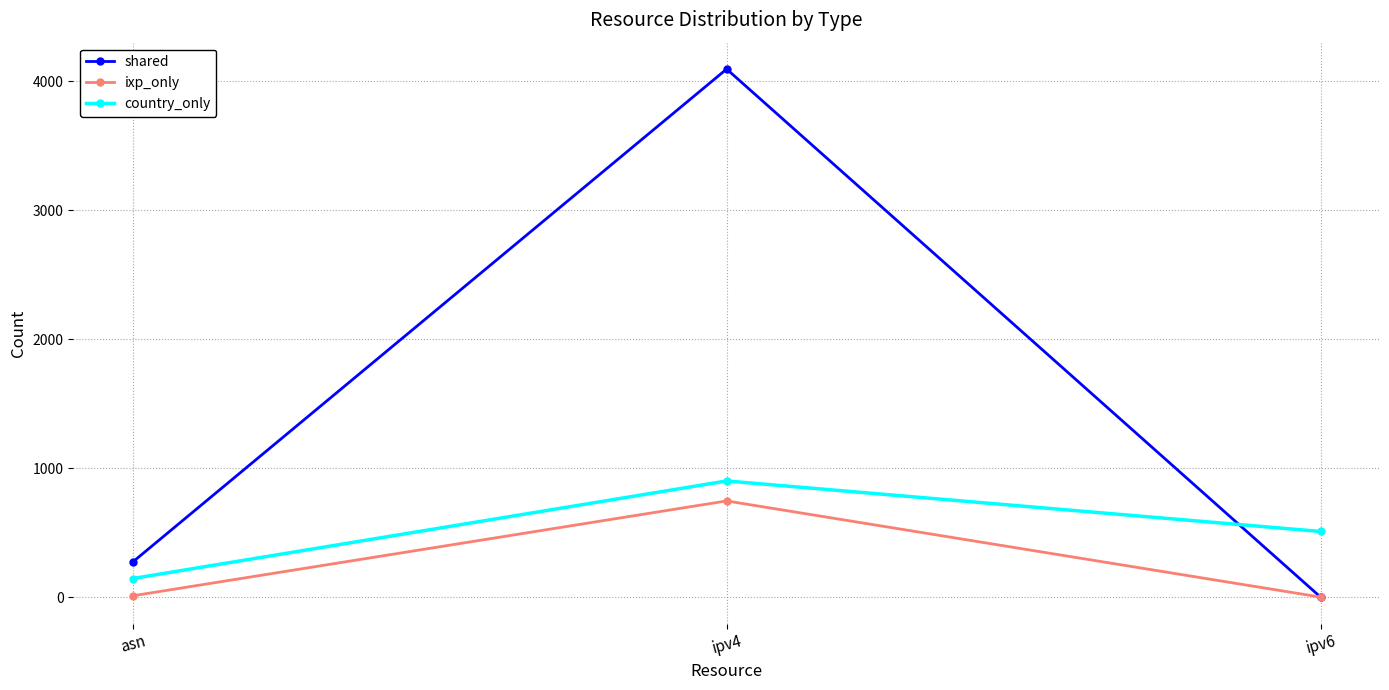

At which category is the sum across all series the highest?

ipv4